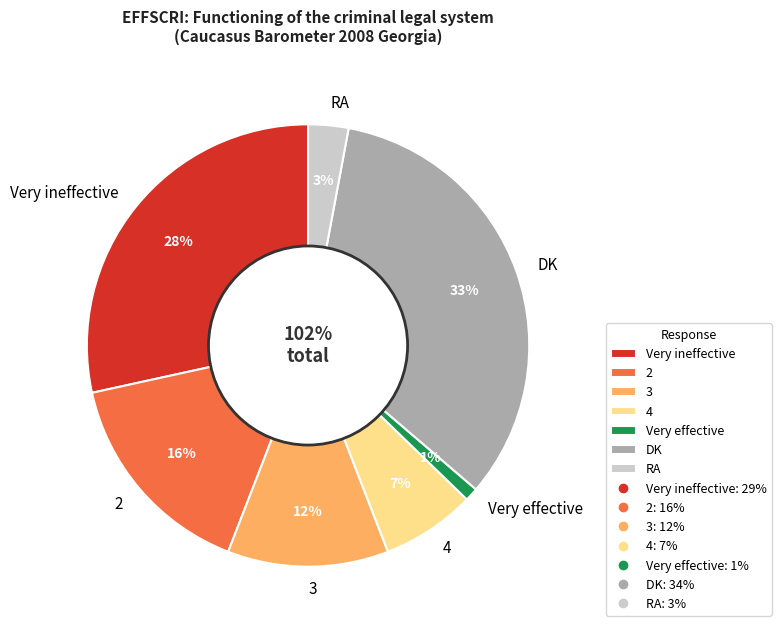

To the nearest percent, what is the difference between the largest and smallest slice percentages?

32%